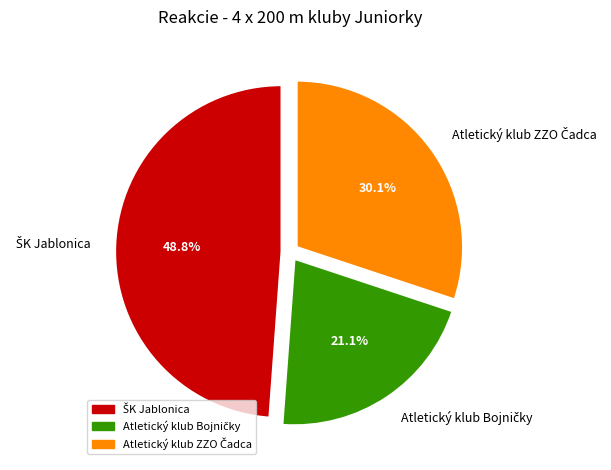

Is there any slice that represents more than half of the pie?

No